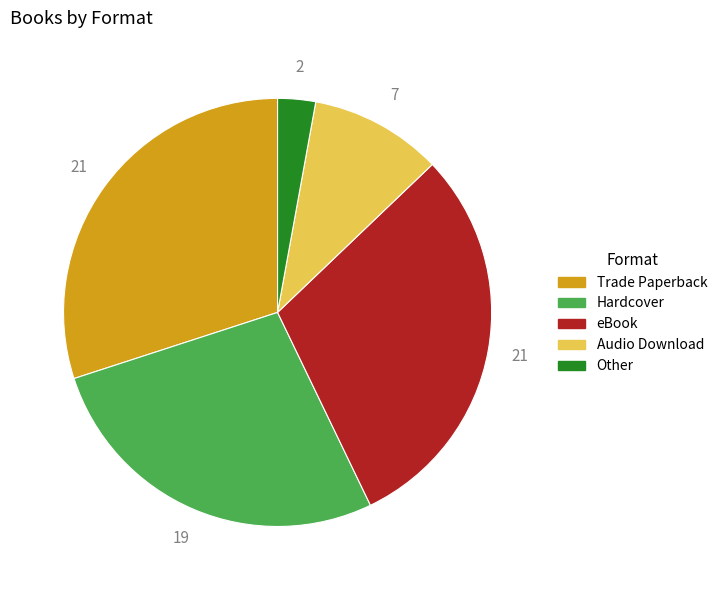

Does eBook account for over 50% of the chart?

No